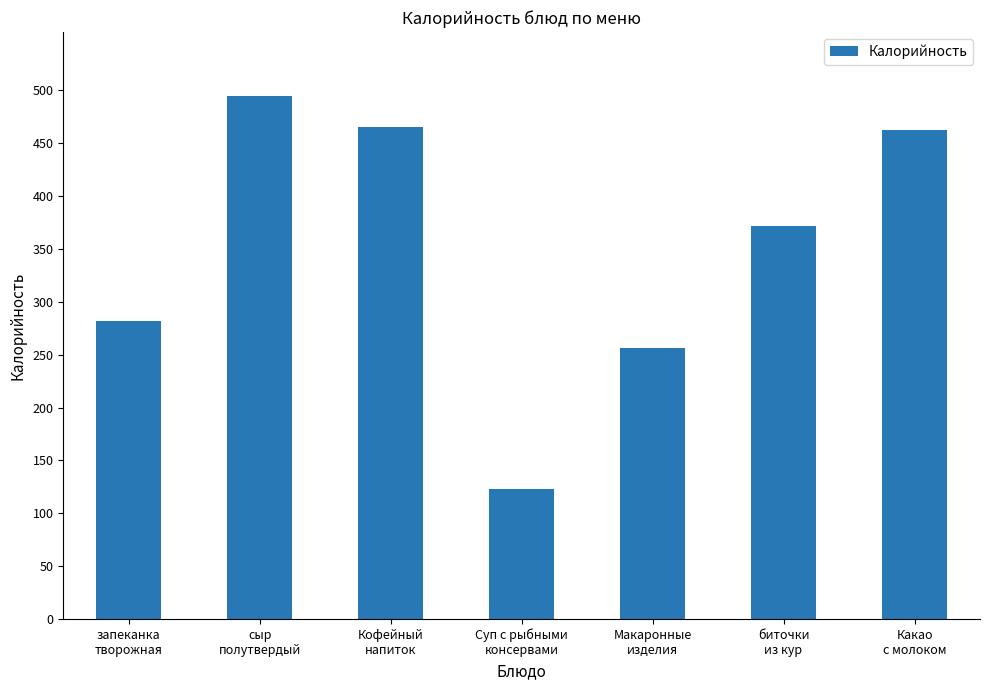

How many categories are shown in the chart?

7